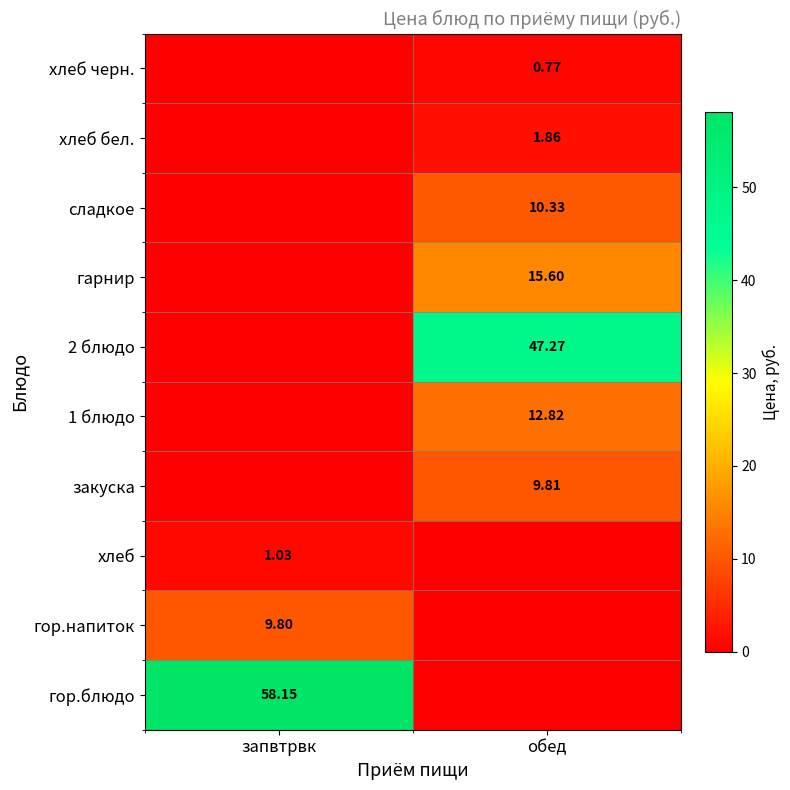

What is the difference between the highest and lowest values at запвтрвк?

58.1